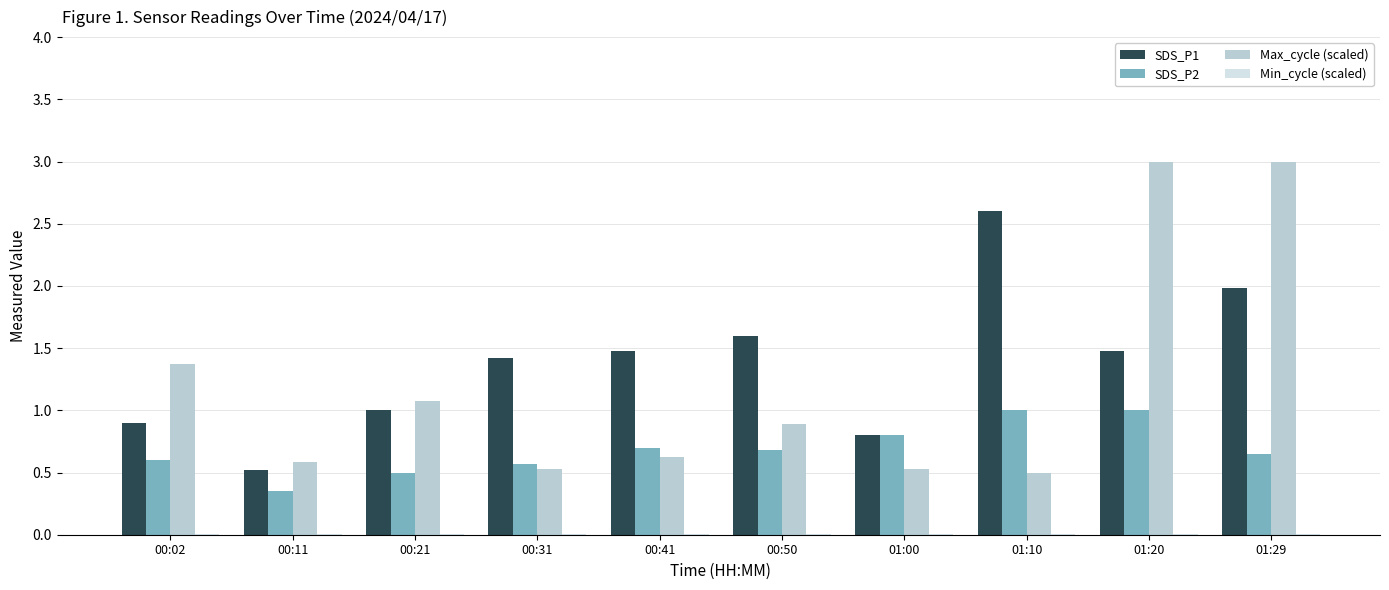

Between 00:11 and 00:21, which series saw the biggest shift?

Max_cycle (scaled)